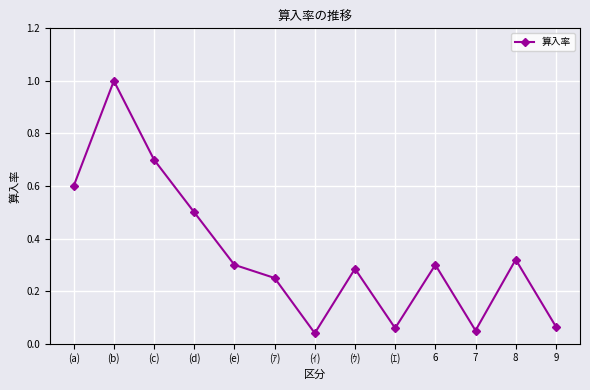

The value at 6 is 0.1. True or false?

False